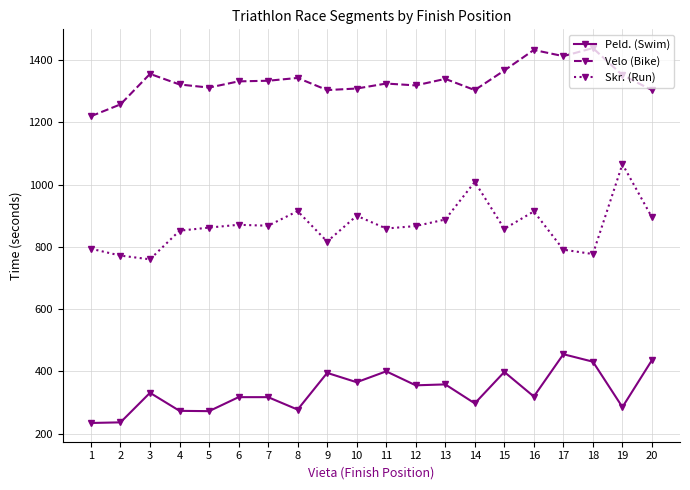

What is the sum of the Skr. (Run) values at 4 and 9?

1669